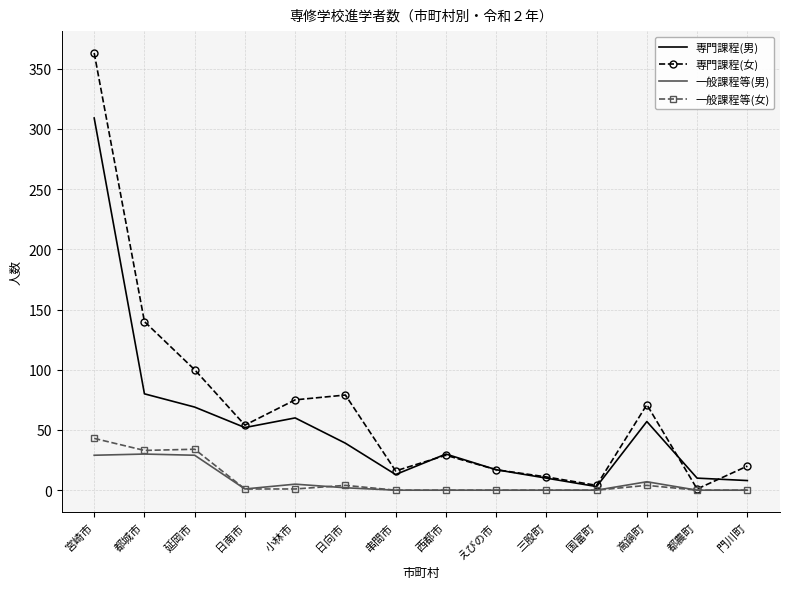

What is the maximum value for 専門課程(女)?

363